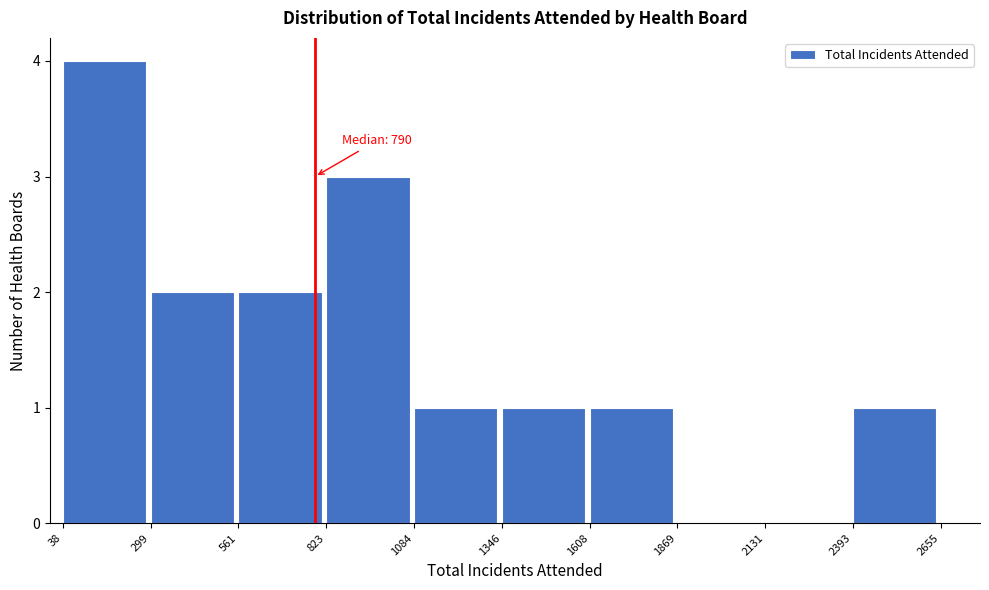

Which range on the x-axis has the tallest bar?

38 to 299